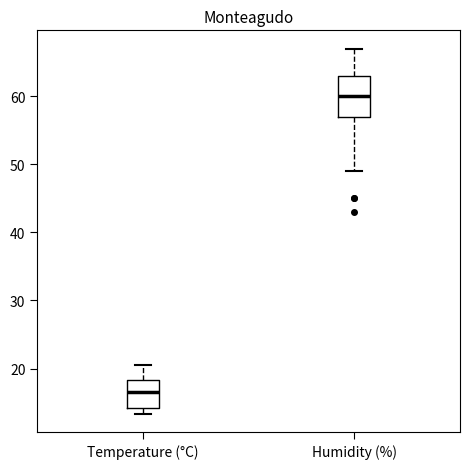

Which box has the lowest median line?

Temperature (°C)